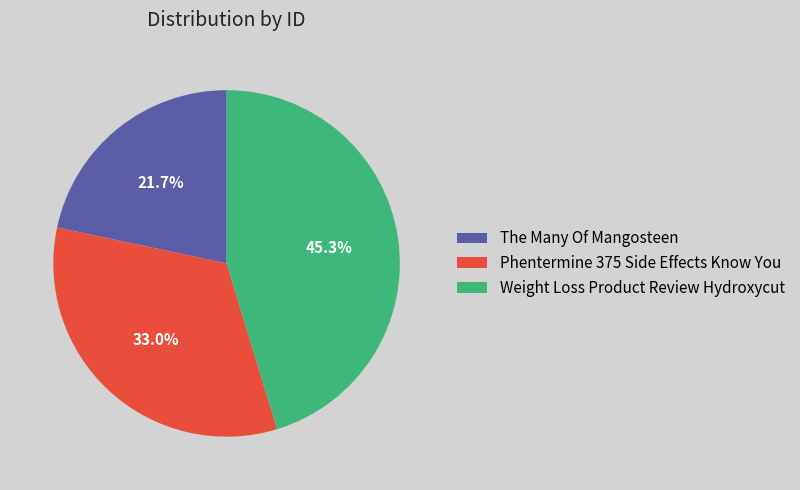

To the nearest percent, what percentage of the pie is Phentermine 375 Side Effects Know You?

33%